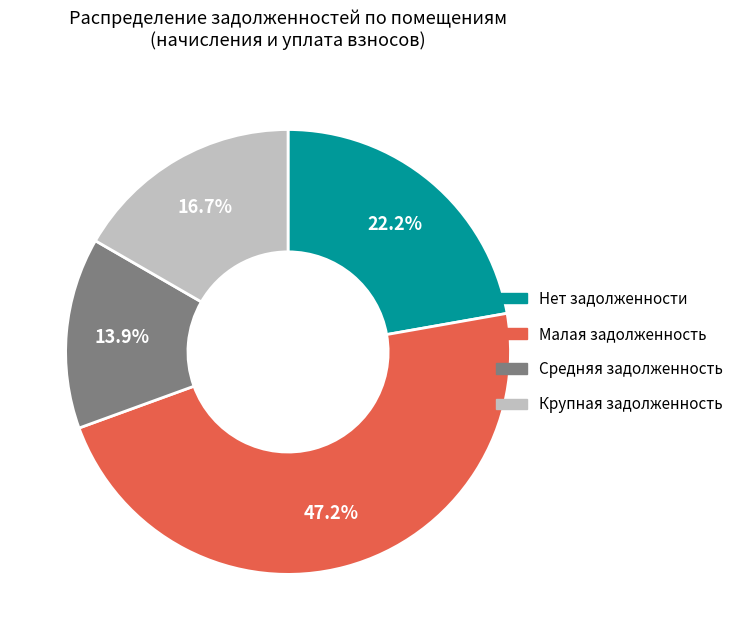

Is there any slice that represents more than half of the pie?

No